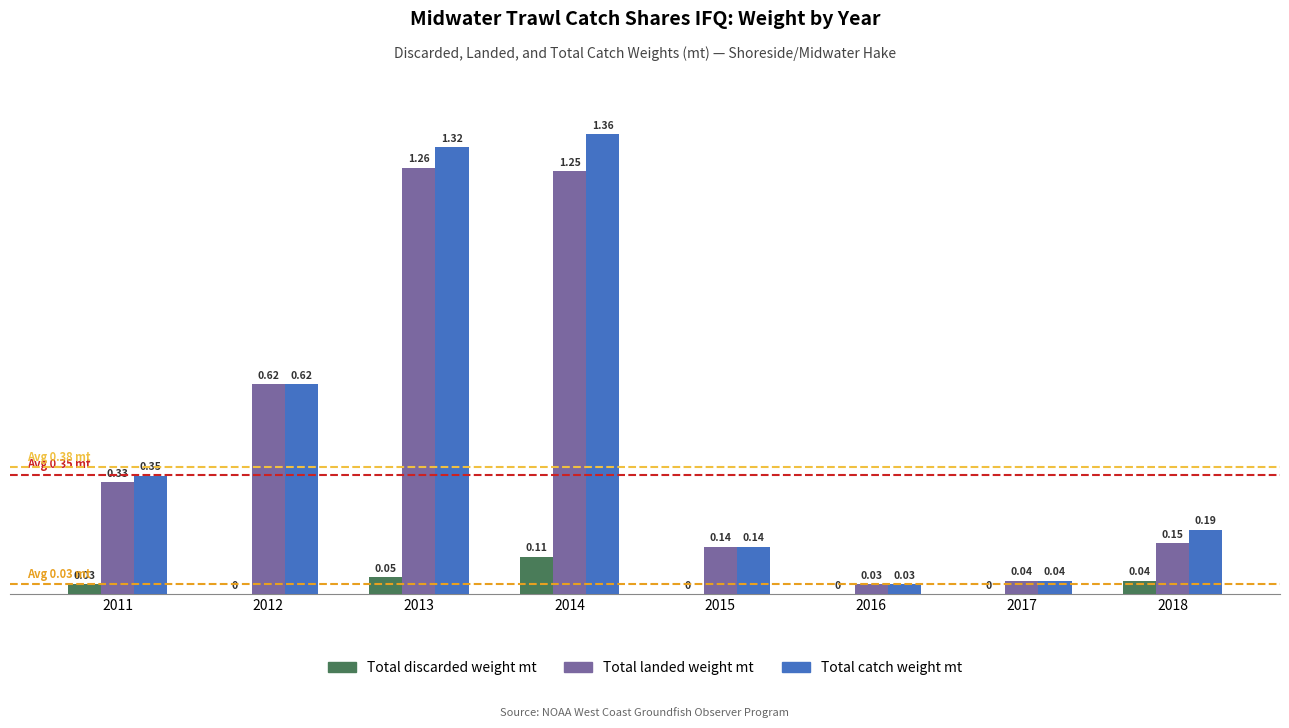

Which series has the largest total across all categories?

Total catch weight mt